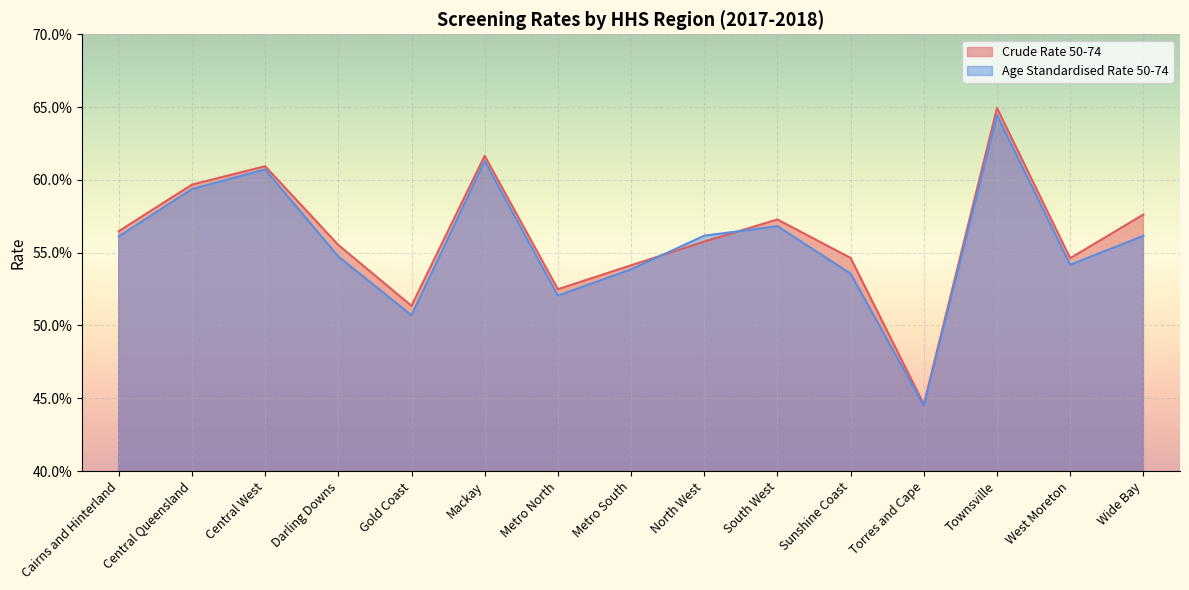

Which series changed the most between Central West and South West?

Age Standardised Rate 50-74